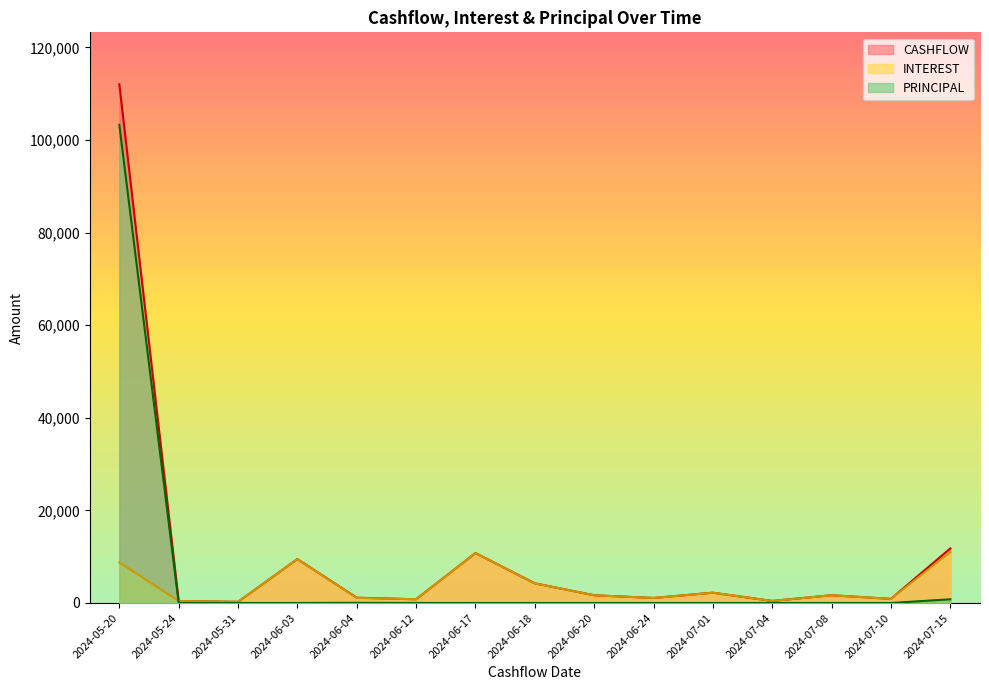

True or false: PRINCIPAL and INTEREST intersect in this chart.

True